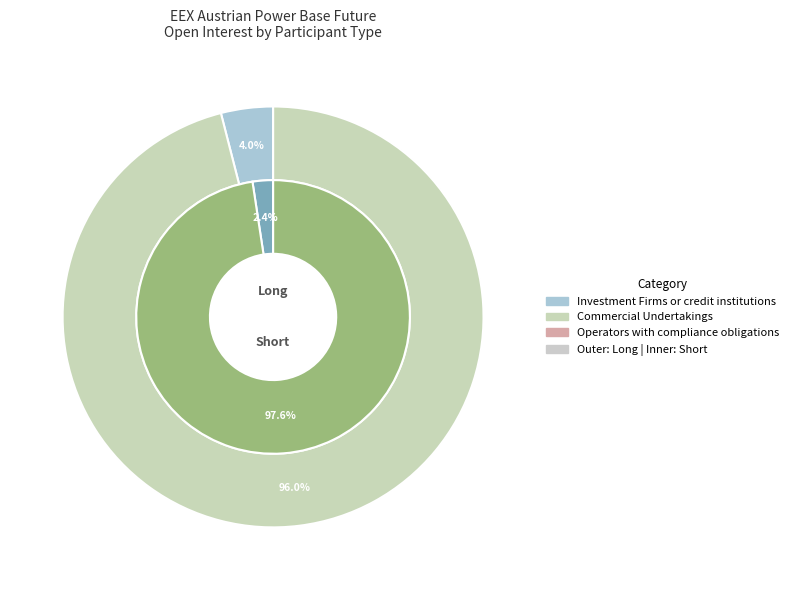

How many segments does this pie chart have?

3